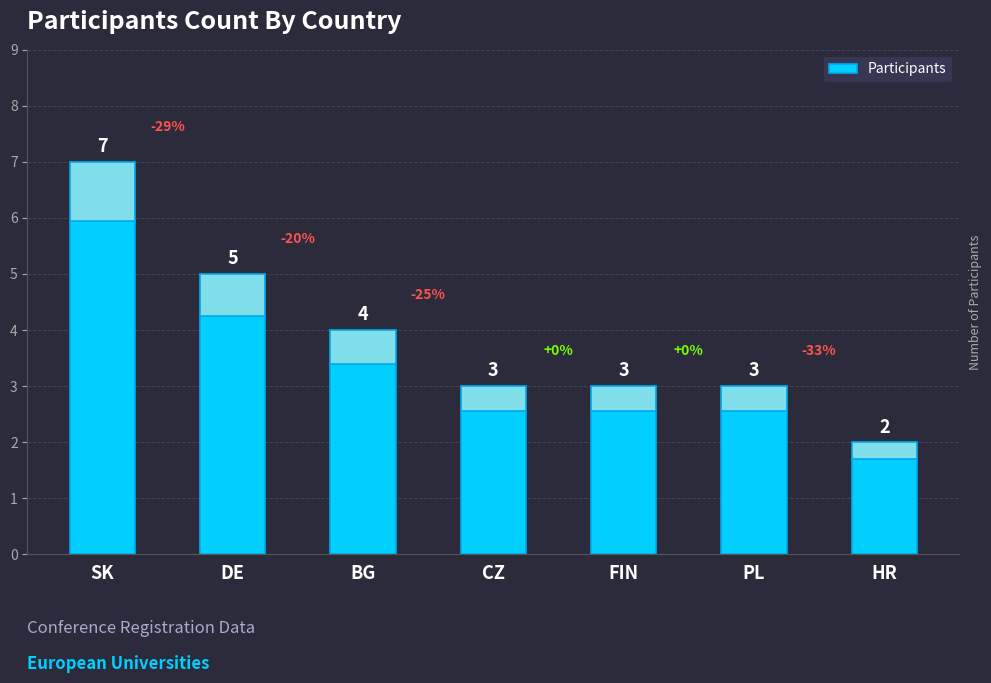

How many distinct data groups are displayed?

1